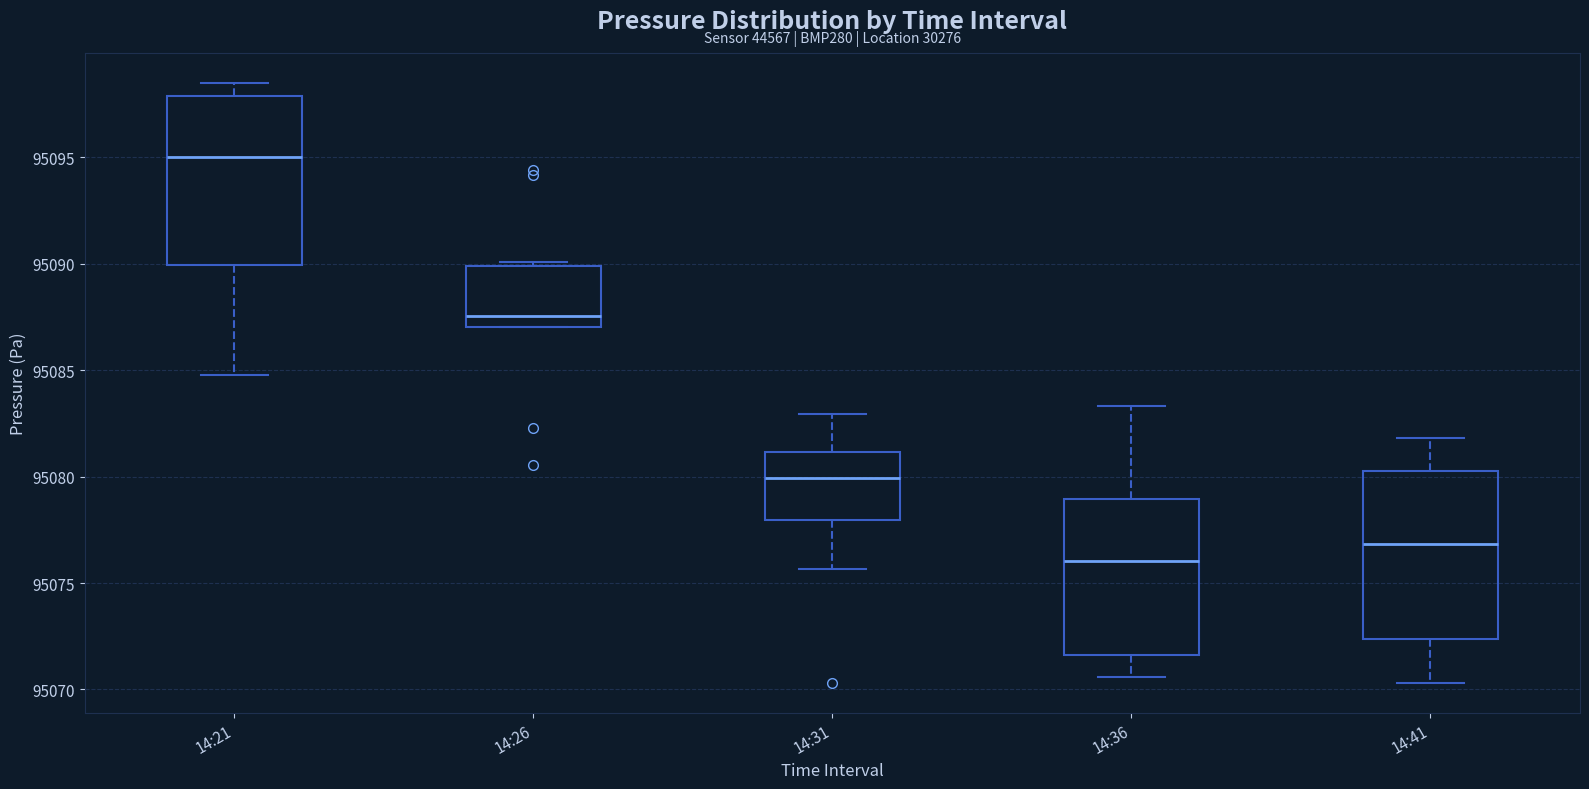

Which box's median line is the highest?

14:21